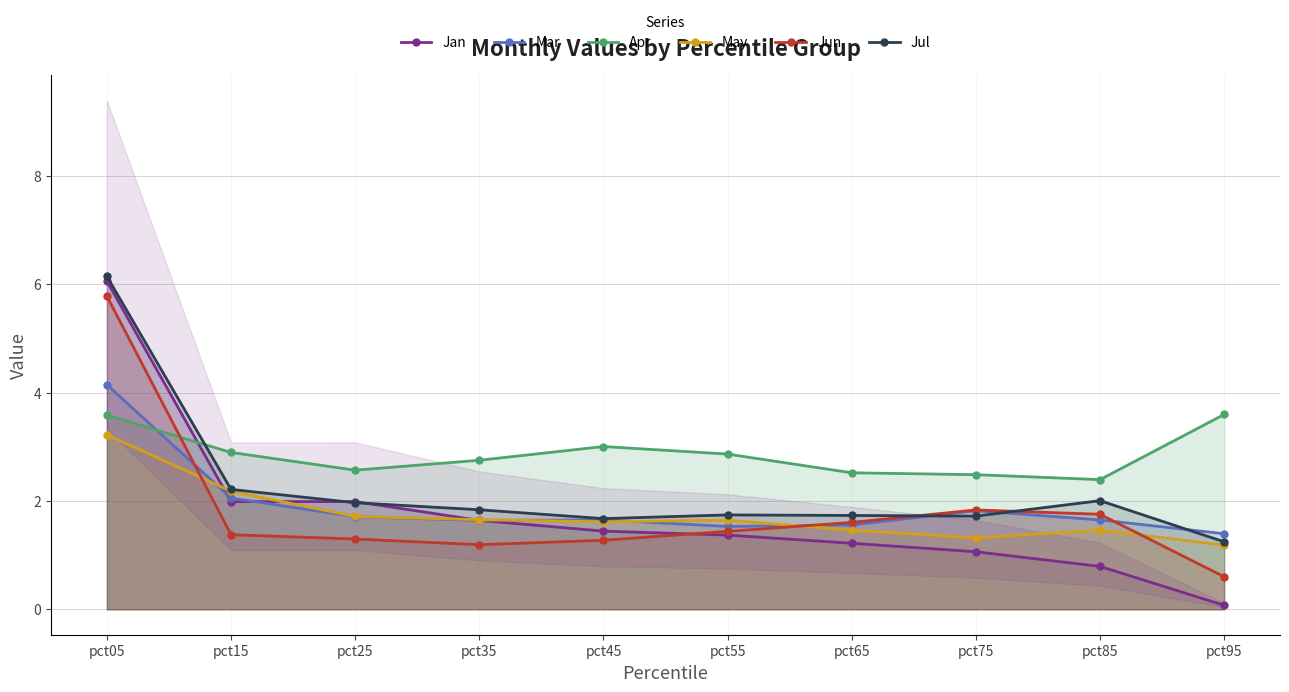

Which category has the highest value across all series?

pct05